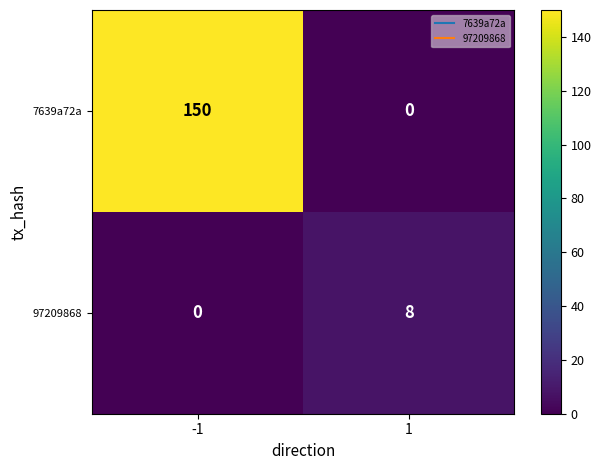

What is the difference between the maximum and minimum values in the 97209868 series?

8